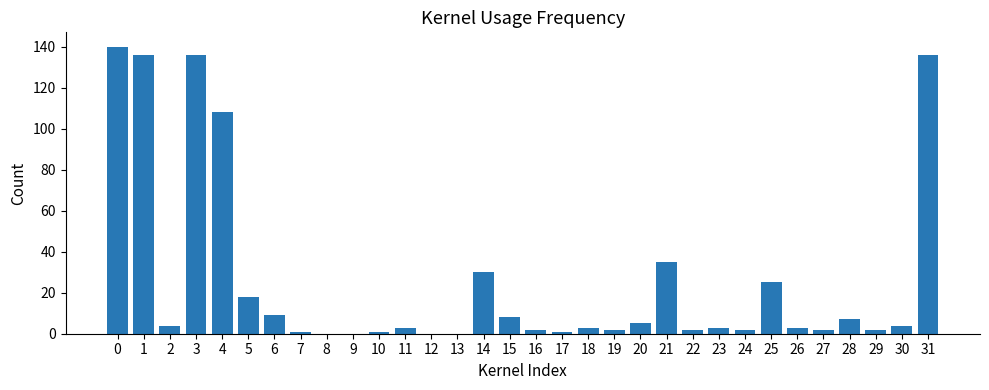

What is the change in value from 0 to 9?

-140